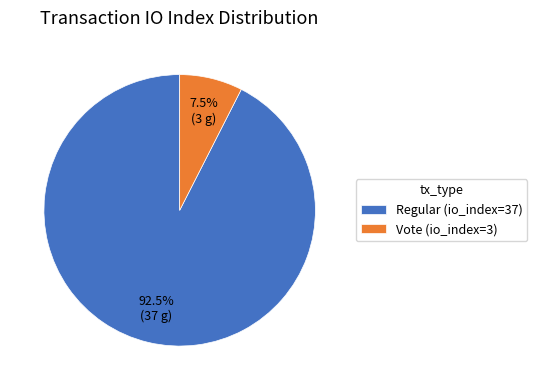

What is the smallest slice in the pie chart?

Vote (io_index=3)